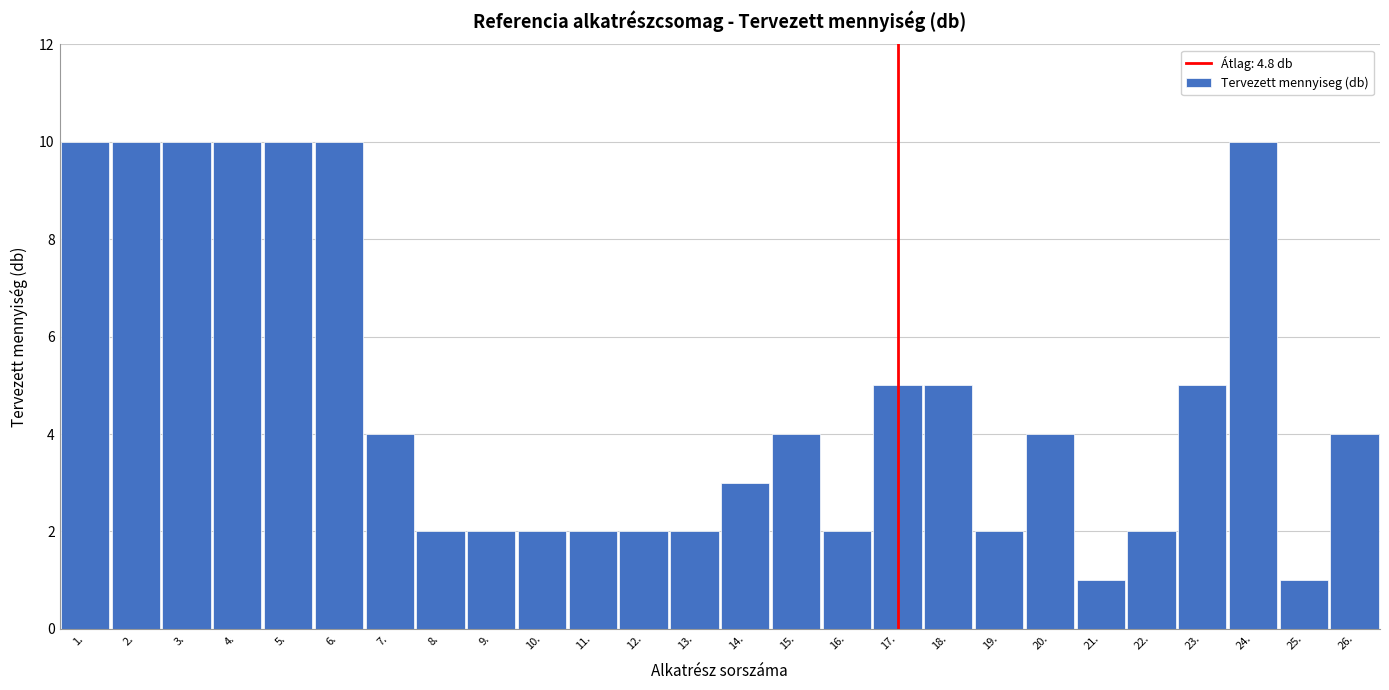

Reading right to left, what are all the values shown in this chart?

26.=4	25.=1	24.=10	23.=5	22.=2	21.=1	20.=4	19.=2	18.=5	17.=5	16.=2	15.=4	14.=3	13.=2	12.=2	11.=2	10.=2	9.=2	8.=2	7.=4	6.=10	5.=10	4.=10	3.=10	2.=10	1.=10